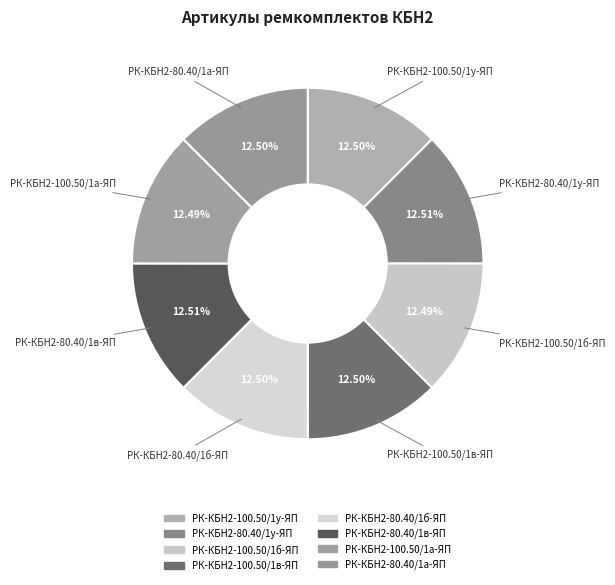

To the nearest percent, what percentage of the pie is РК-КБН2-100.50/1б-ЯП?

12%